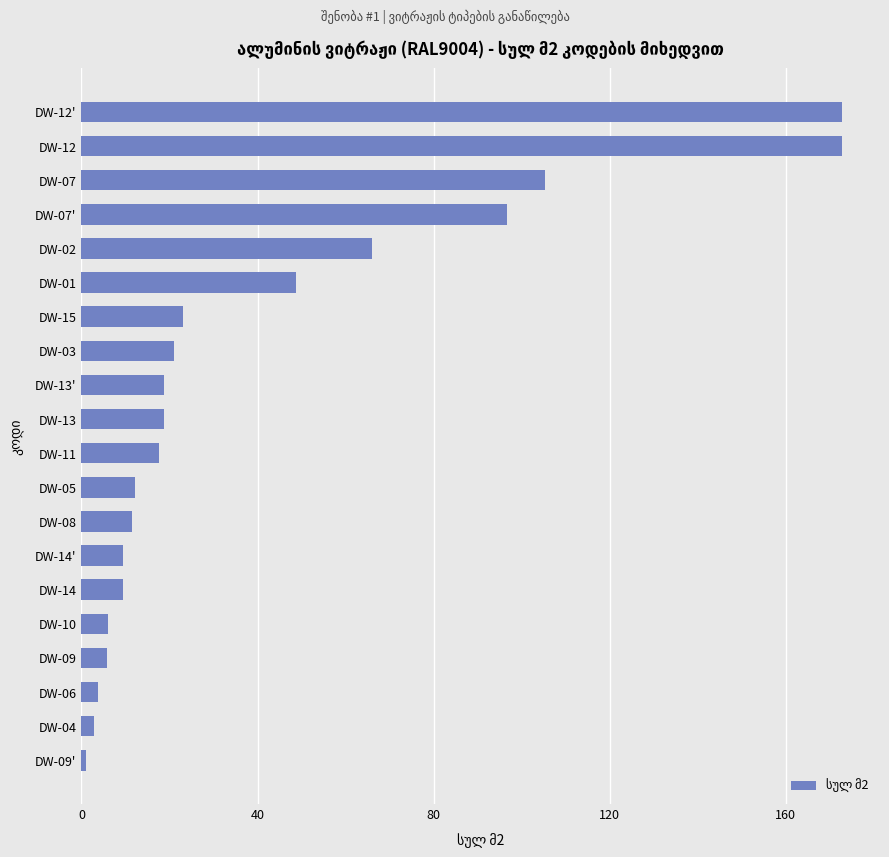

Are the bars grouped side by side (vs. stacked)?

No